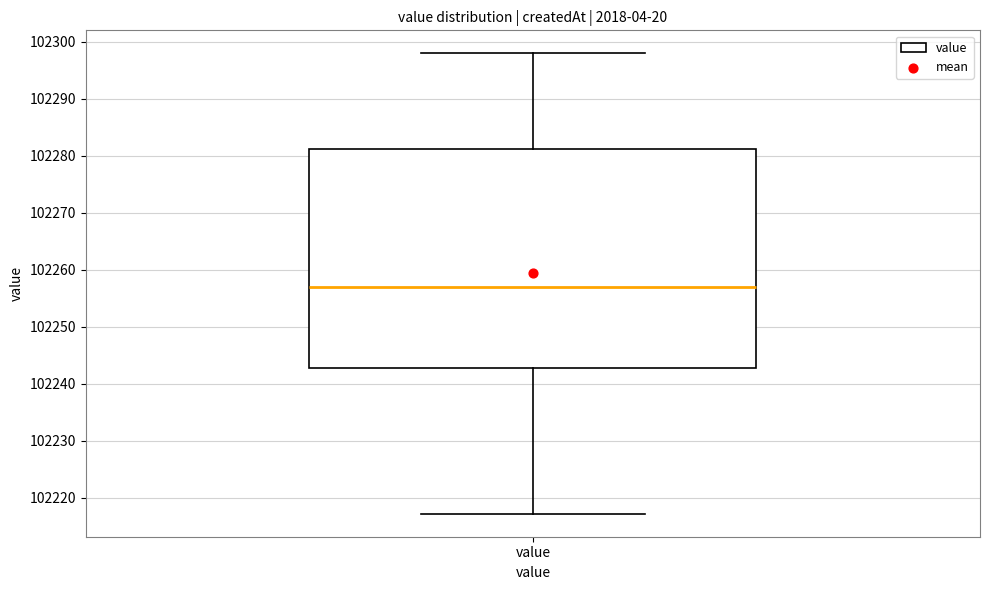

Where does the median line of the box for value sit on the y-axis? The values are not printed on the chart, so give them approximately, as read against the axis.

102257